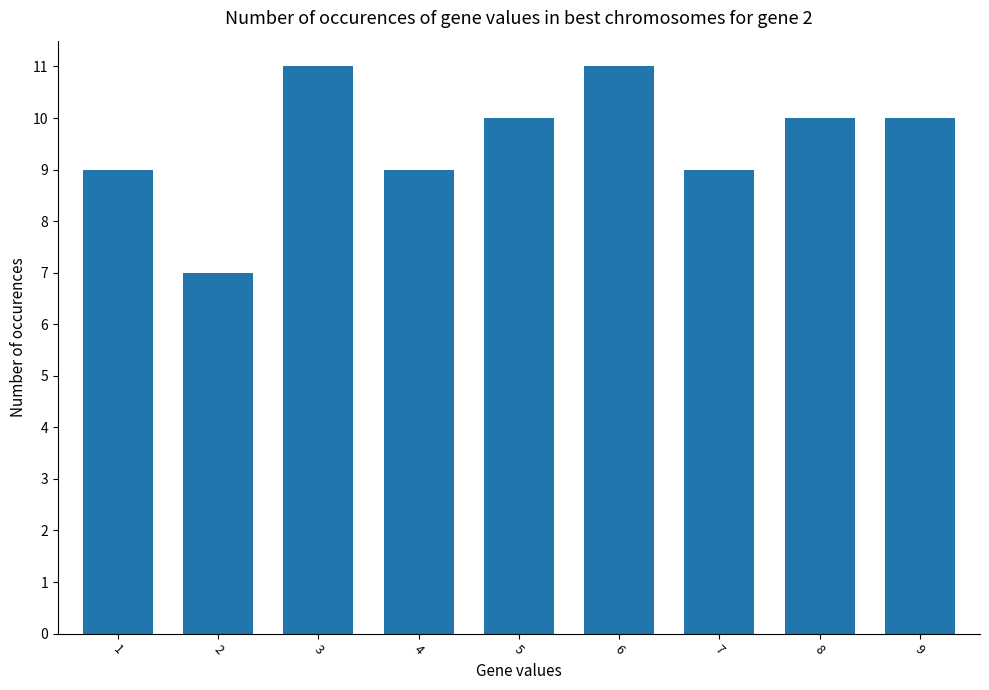

The chart shows a value of 10 at 2. True or false?

False